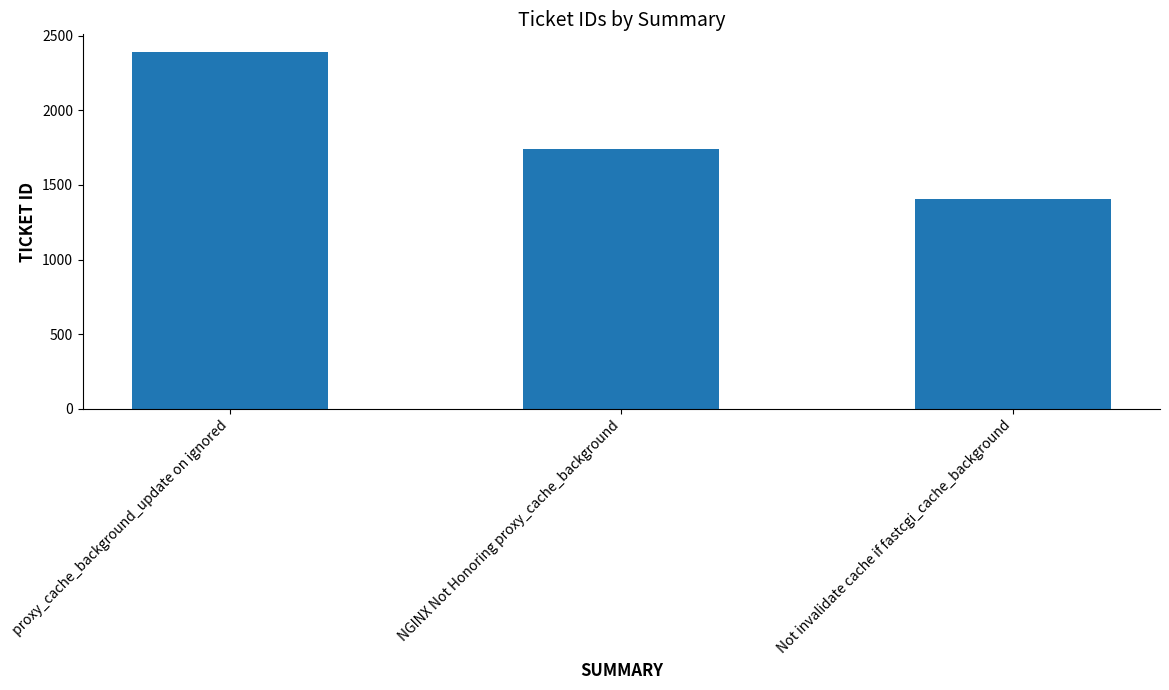

The value at proxy_cache_background_update on ignored is 2389. True or false?

True